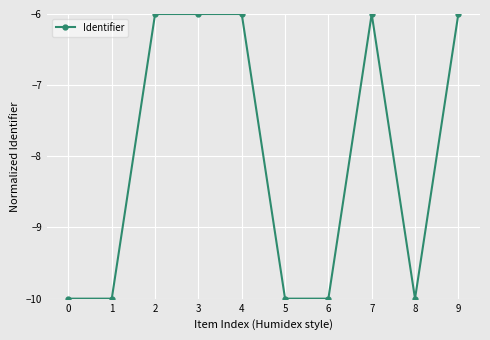

Between 4 and 6, which is larger?

4